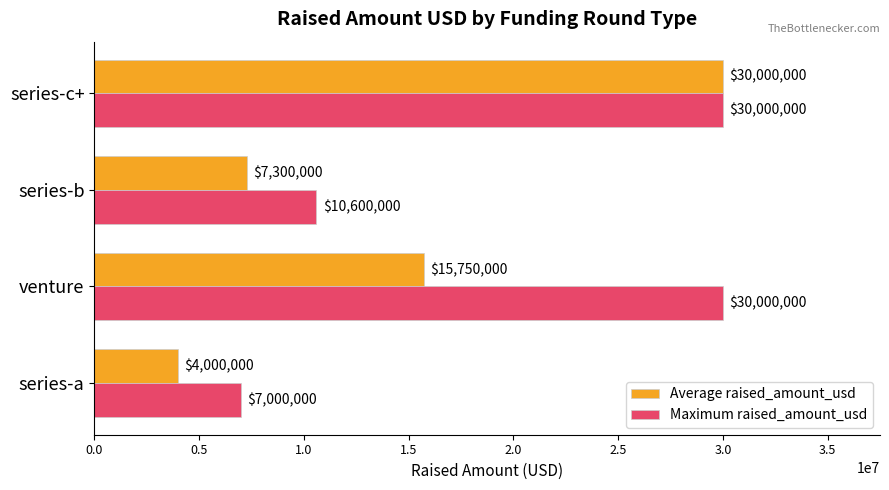

What is the difference between the Maximum raised_amount_usd values at series-a and series-b?

3600000